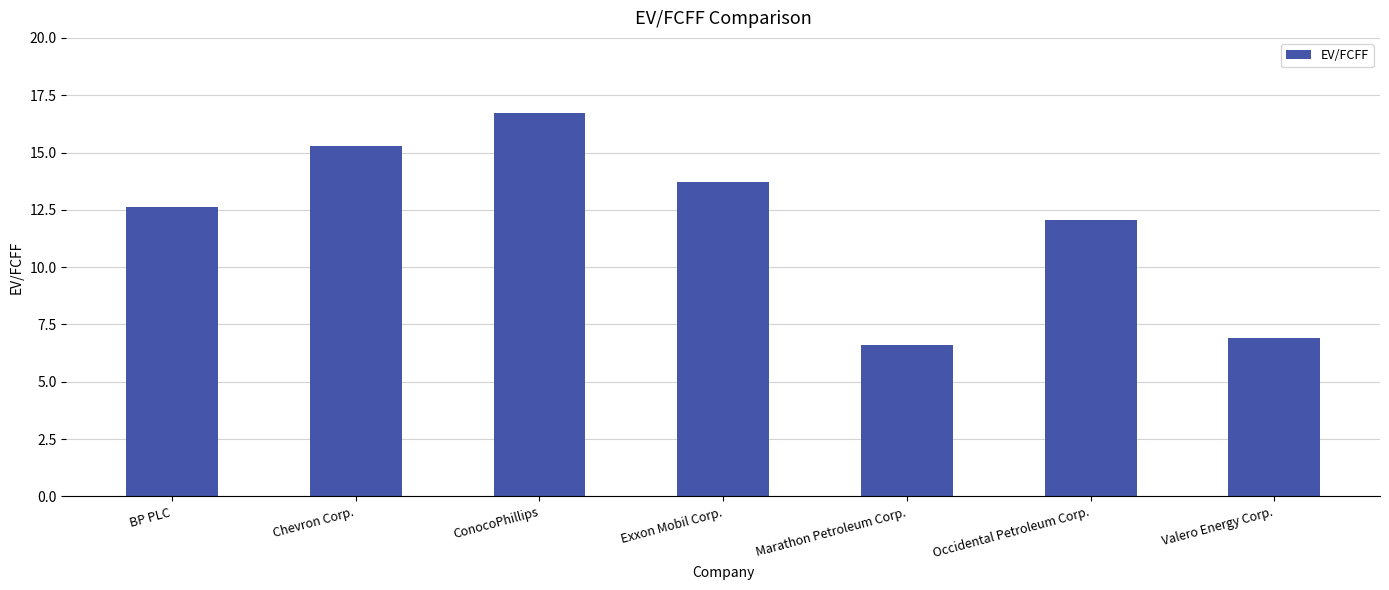

How many series are shown in this chart?

1